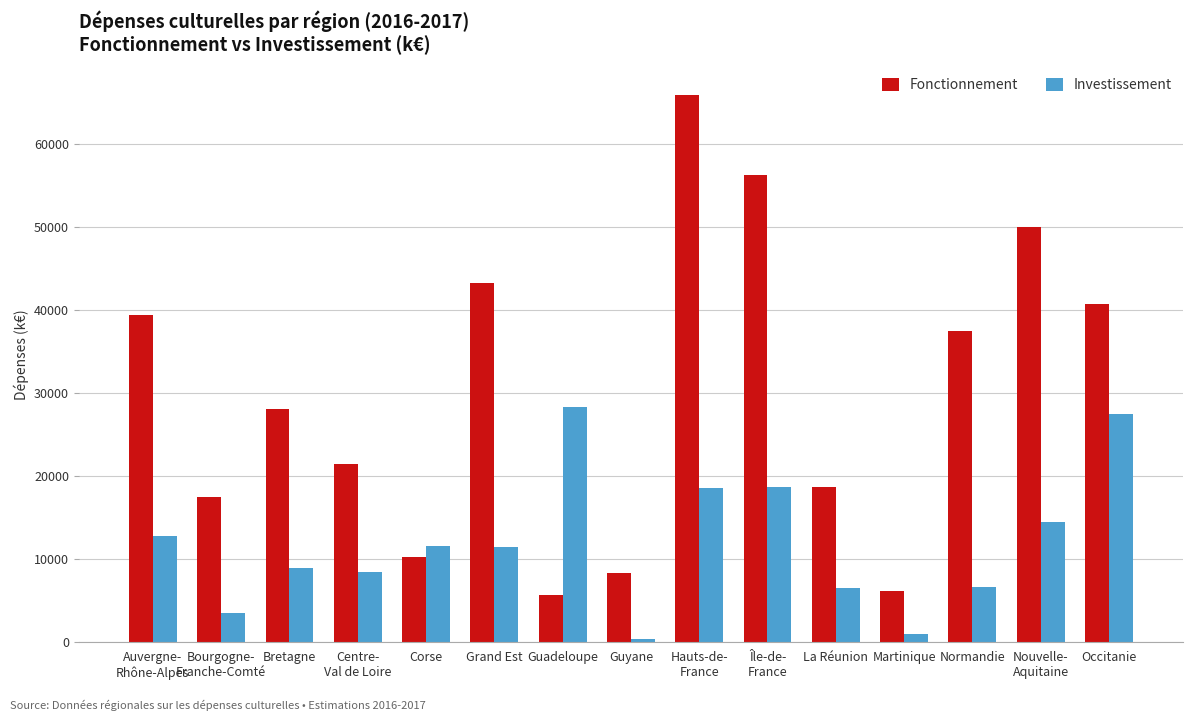

Which series has the widest spread of values?

Fonctionnement